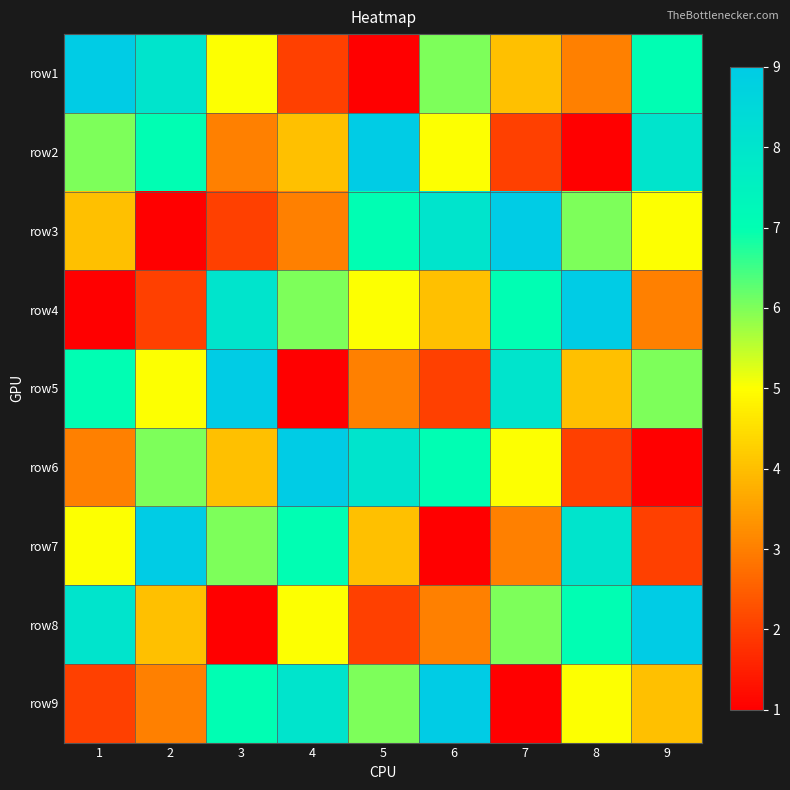

Reading left to right, what are all the values shown in this chart?

row1: 1=9	2=8	3=5	4=2	5=1	6=6	7=4	8=3	9=7
row2: 1=6	2=7	3=3	4=4	5=9	6=5	7=2	8=1	9=8
row3: 1=4	2=1	3=2	4=3	5=7	6=8	7=9	8=6	9=5
row4: 1=1	2=2	3=8	4=6	5=5	6=4	7=7	8=9	9=3
row5: 1=7	2=5	3=9	4=1	5=3	6=2	7=8	8=4	9=6
row6: 1=3	2=6	3=4	4=9	5=8	6=7	7=5	8=2	9=1
row7: 1=5	2=9	3=6	4=7	5=4	6=1	7=3	8=8	9=2
row8: 1=8	2=4	3=1	4=5	5=2	6=3	7=6	8=7	9=9
row9: 1=2	2=3	3=7	4=8	5=6	6=9	7=1	8=5	9=4